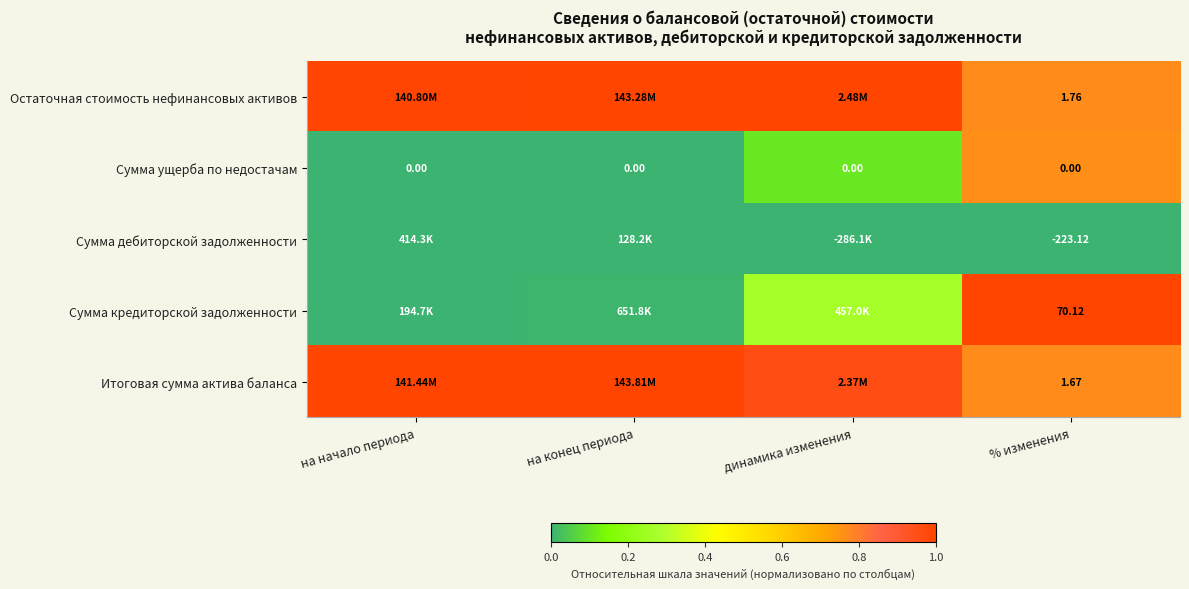

At % изменения, list the series in order from largest to smallest.

Сумма кредиторской задолженности, Остаточная стоимость нефинансовых активов, Итоговая сумма актива баланса, Сумма ущерба по недостачам, Сумма дебиторской задолженности